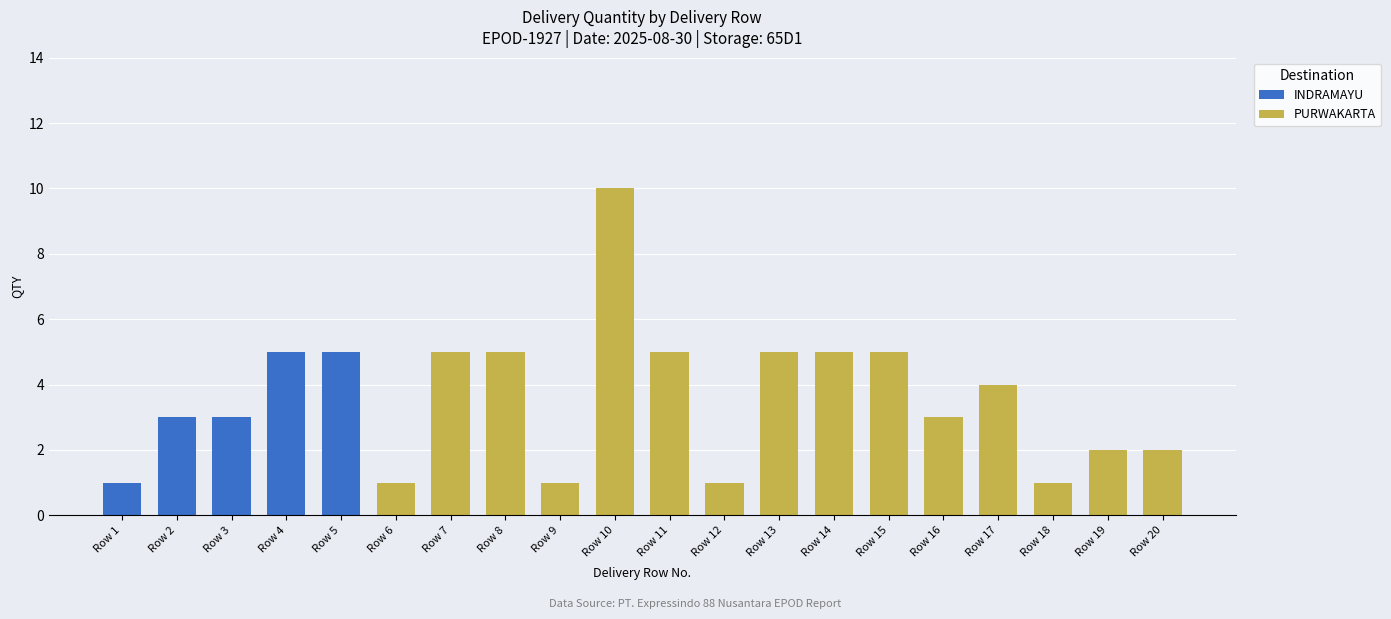

What is the highest value of the INDRAMAYU series?

5